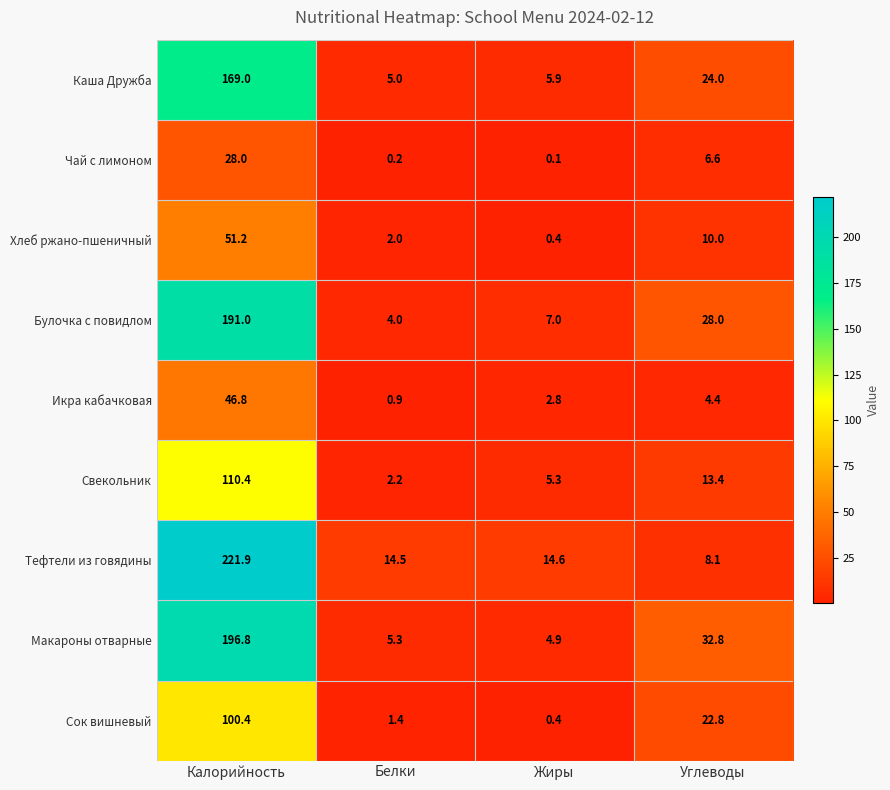

Which label corresponds to the largest value in the chart?

Калорийность